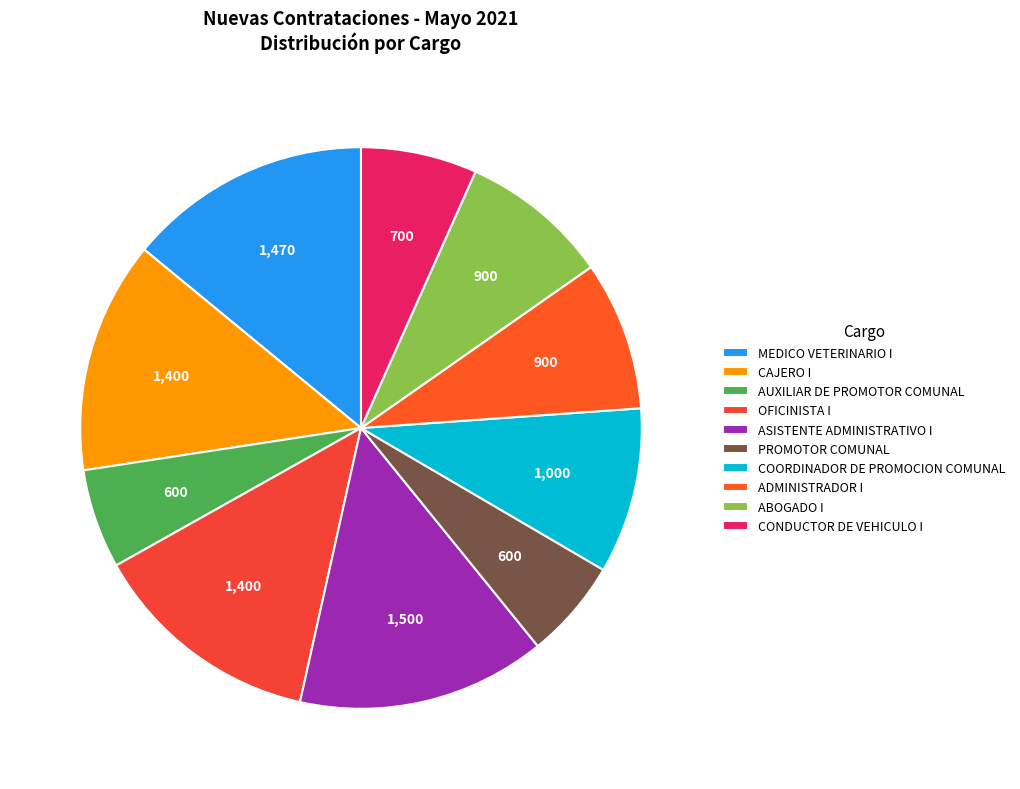

To the nearest percent, what portion does ADMINISTRADOR I represent?

9%